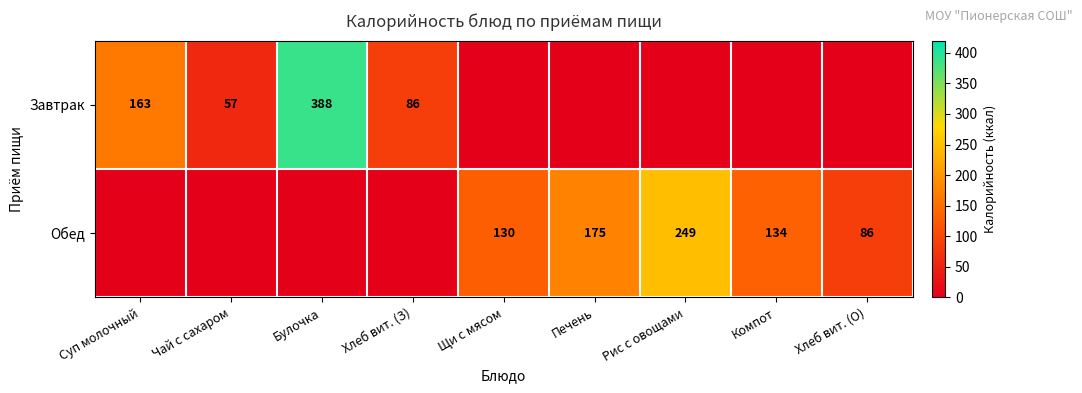

How many data points does each series have?

9